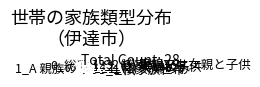

How many segments does this pie chart have?

7